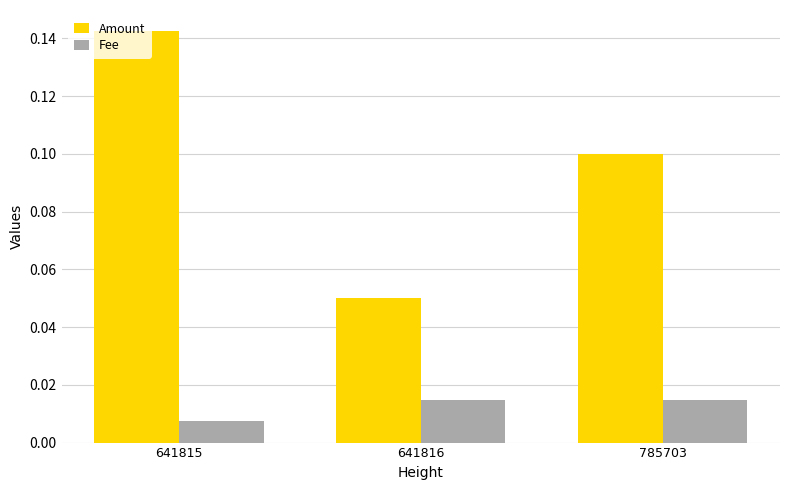

Rank the series at 641815 from highest to lowest value.

Amount, Fee